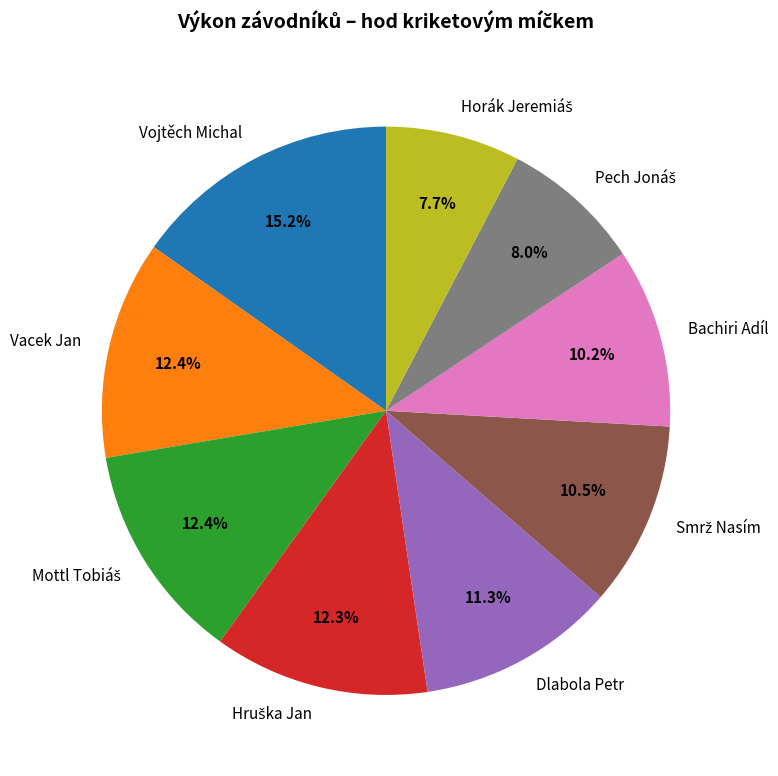

What is the largest slice in the pie chart?

Vojtěch Michal